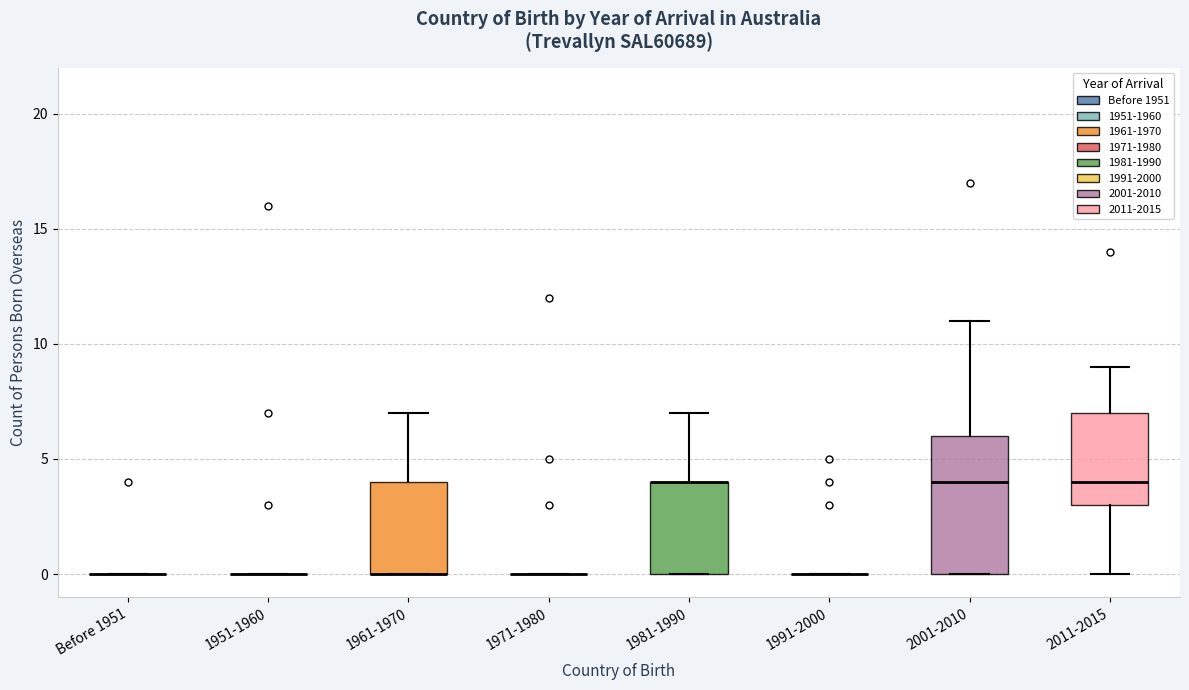

Reading left to right, read every box against the y-axis: the position of its median line, the range the box covers, and the ends of its whiskers. The values are not printed on the chart, so give them approximately, as read against the axis.

Before 1951: box collapsed to a line at 0, whiskers 0 to 0
1951-1960: box collapsed to a line at 0, whiskers 0 to 0
1961-1970: median 0 (drawn on the box's lower edge), box 0 to 4, whiskers 0 to 7
1971-1980: box collapsed to a line at 0, whiskers 0 to 0
1981-1990: median 4 (drawn on the box's upper edge), box 0 to 4, whiskers 0 to 7
1991-2000: box collapsed to a line at 0, whiskers 0 to 0
2001-2010: median 4, box 0 to 6, whiskers 0 to 11
2011-2015: median 4, box 3 to 7, whiskers 0 to 9